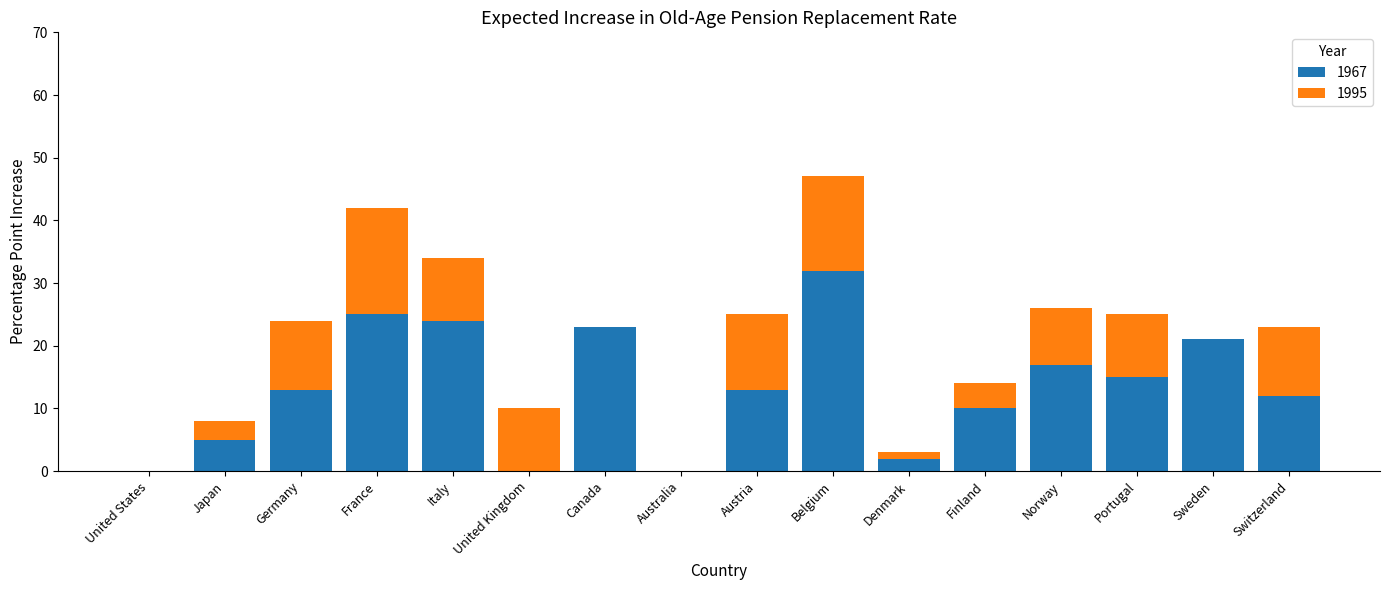

Which category has the highest value in the 1967 series?

Belgium